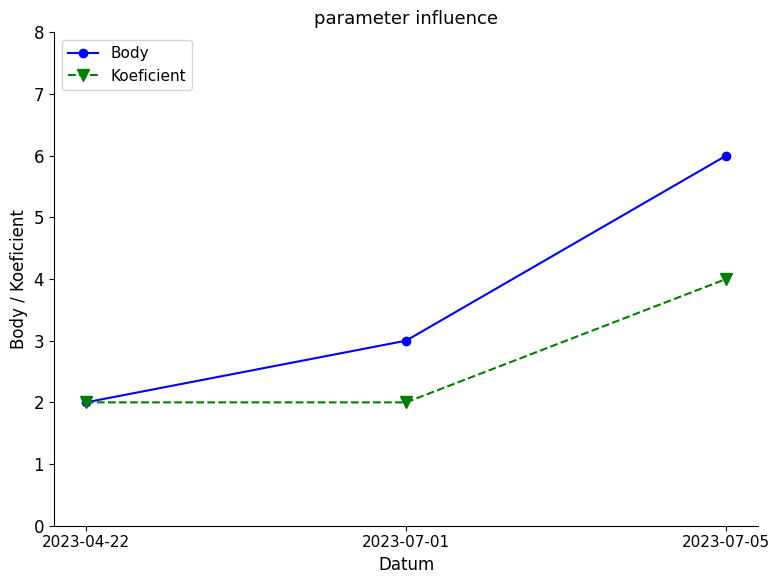

The value of Body at 2023-07-05 is 6. True or false?

True